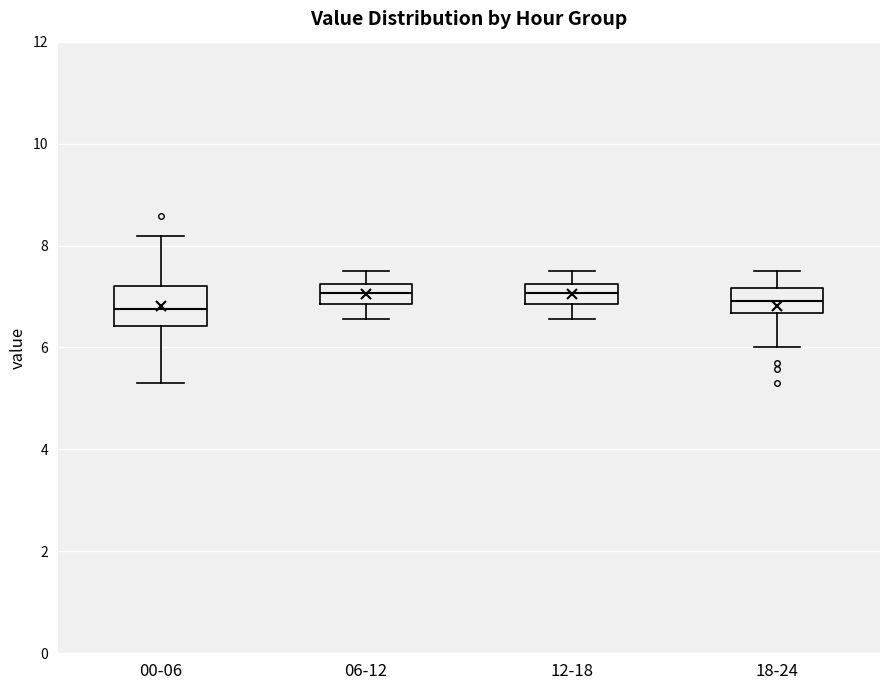

Where is the upper edge of the box for 06-12 on the y-axis? The values are not printed on the chart, so give them approximately, as read against the axis.

7.2